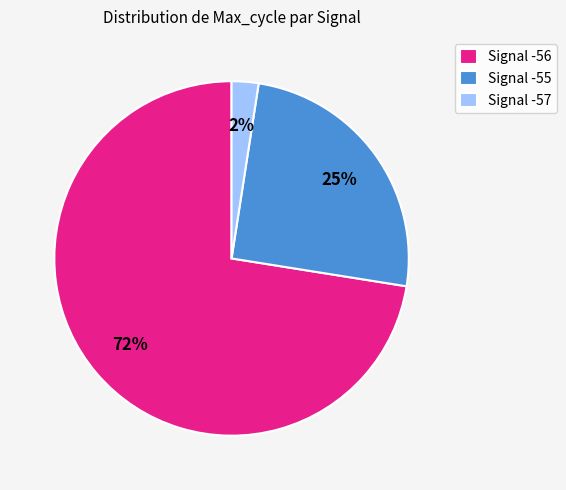

Between Signal -55 and Signal -57, which is larger?

Signal -55